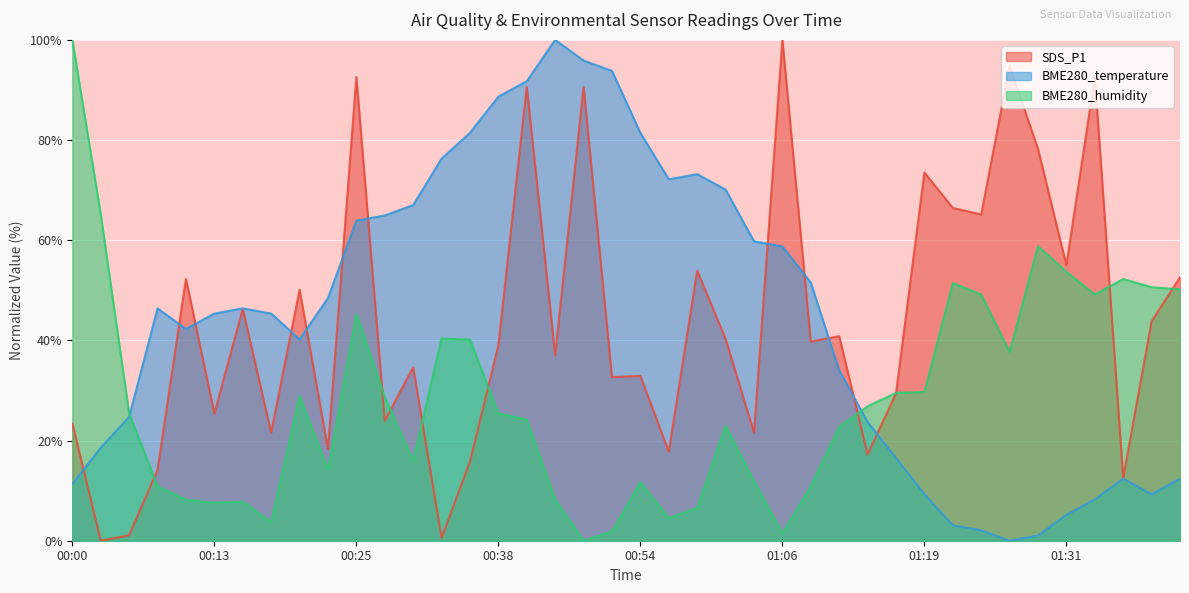

How many interior local valleys does the BME280_temperature series have?

5